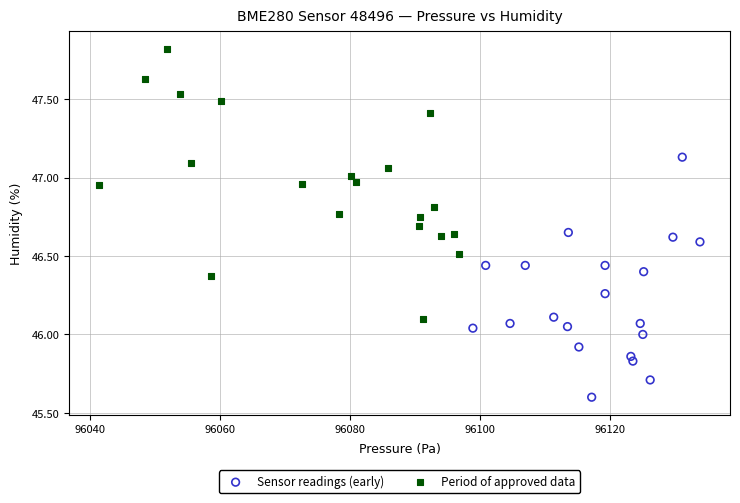

Which series reaches the minimum Y coordinate?

Sensor readings (early)